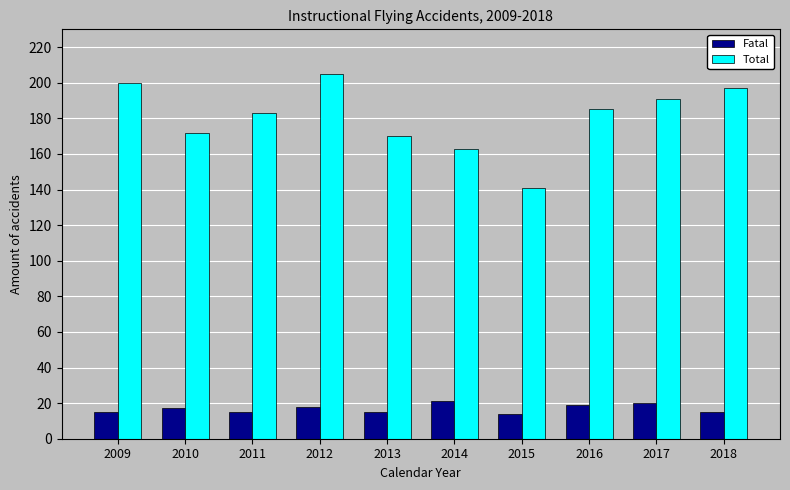

What is the maximum value for Total?

205